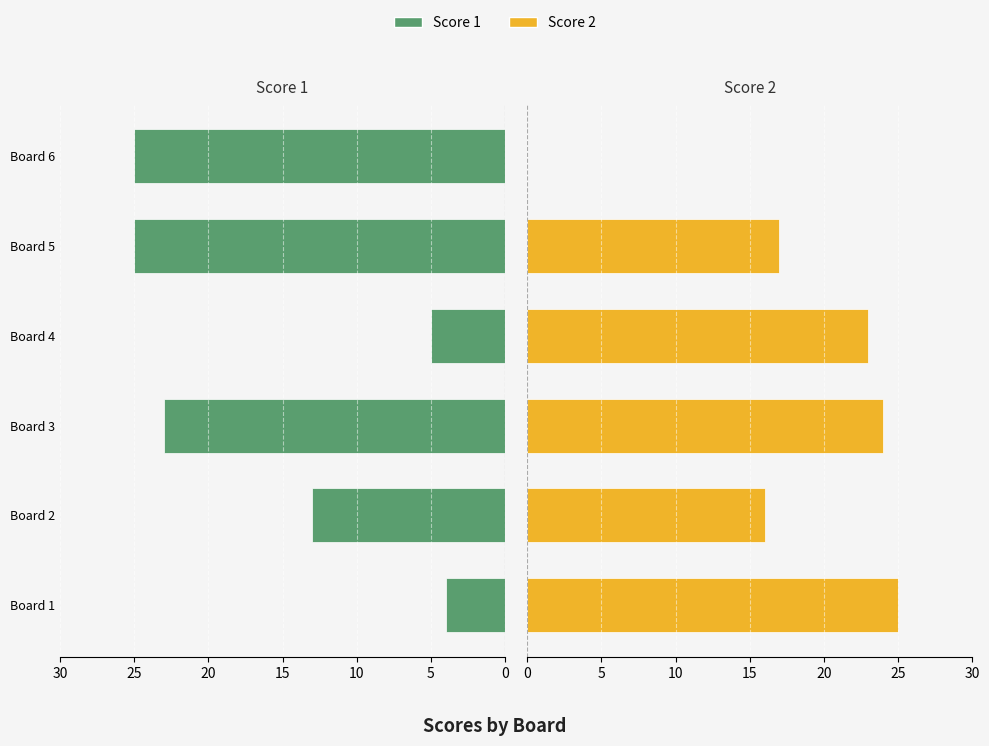

The Score 2 series shows 25 at Board 5. True or false?

False